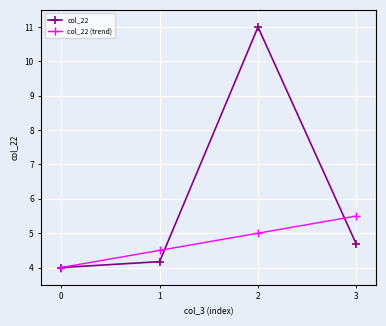

At which category is the sum across all series the highest?

2